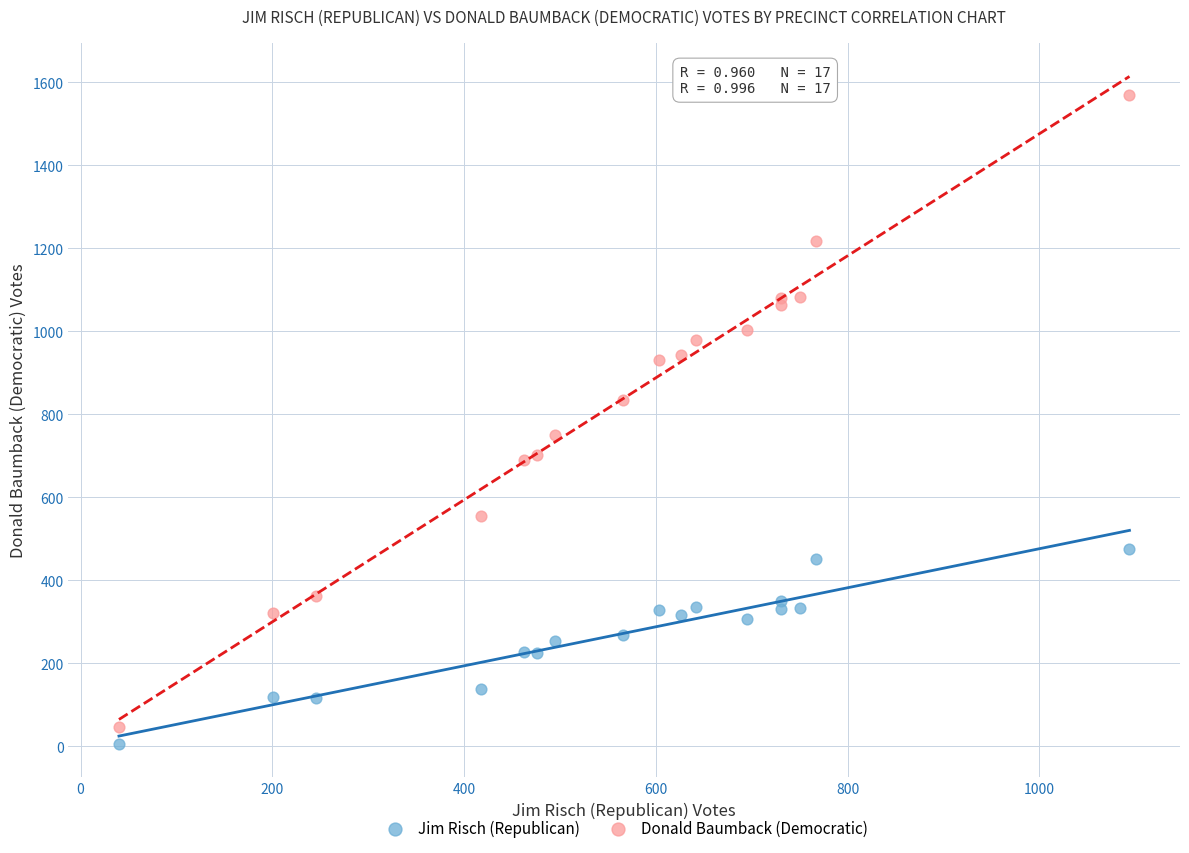

What is the X range (max minus min) for the scatter plot?

1054